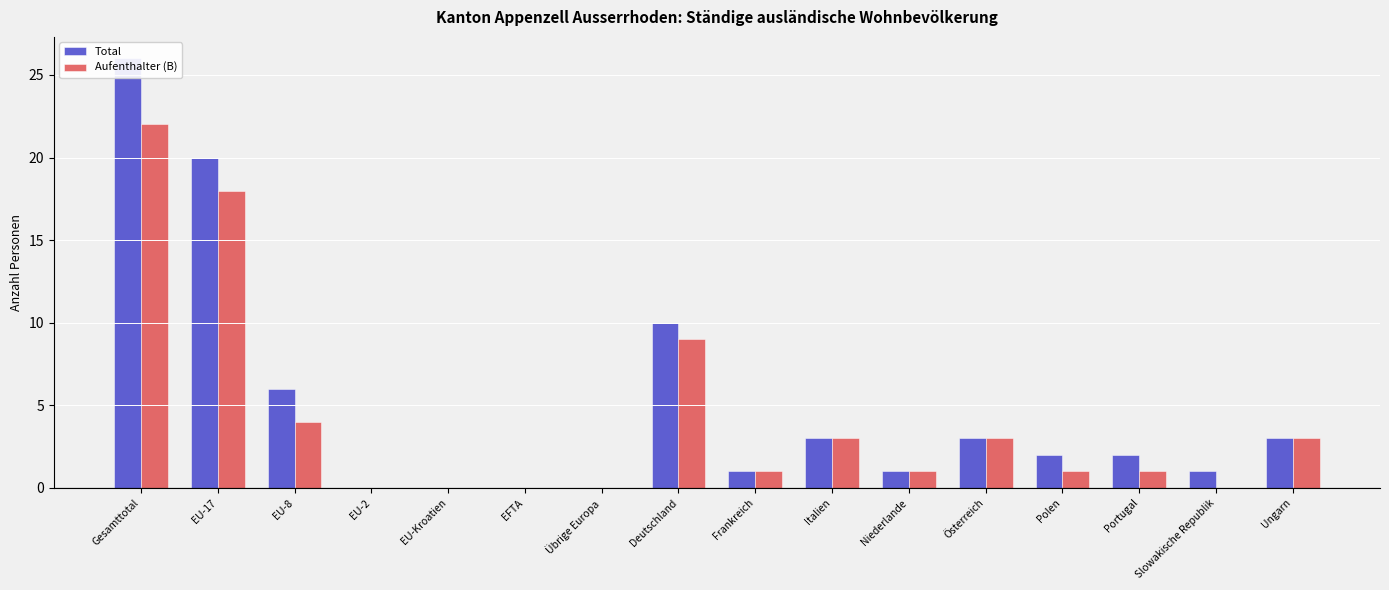

What is the label of the 11th bar from the left?

Niederlande